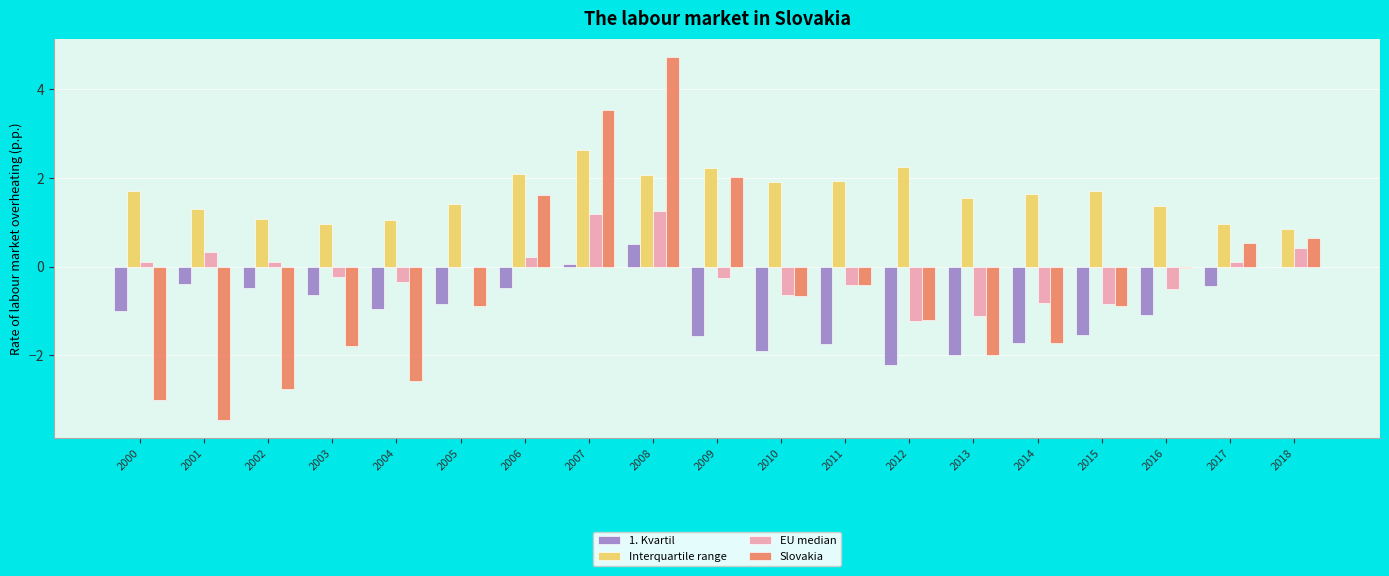

Is the value of 1. Kvartil at 2014 greater than the value of Interquartile range at 2011?

No